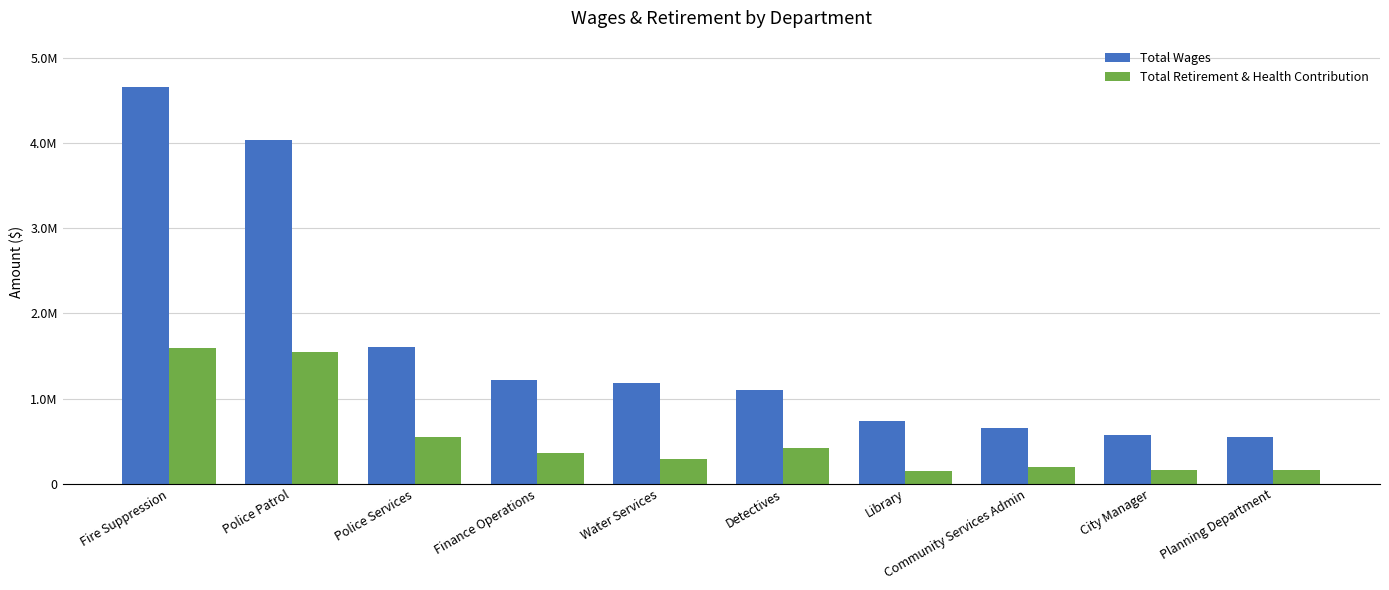

Reading right to left, transcribe all the data shown in this chart.

Total Wages: 552449	567367	657479	735705	1096207	1181558	1221204	1605016	4036071	4658682
Total Retirement & Health Contribution: 162018	156474	199675	155181	424367	286715	361299	543729	1540964	1589513